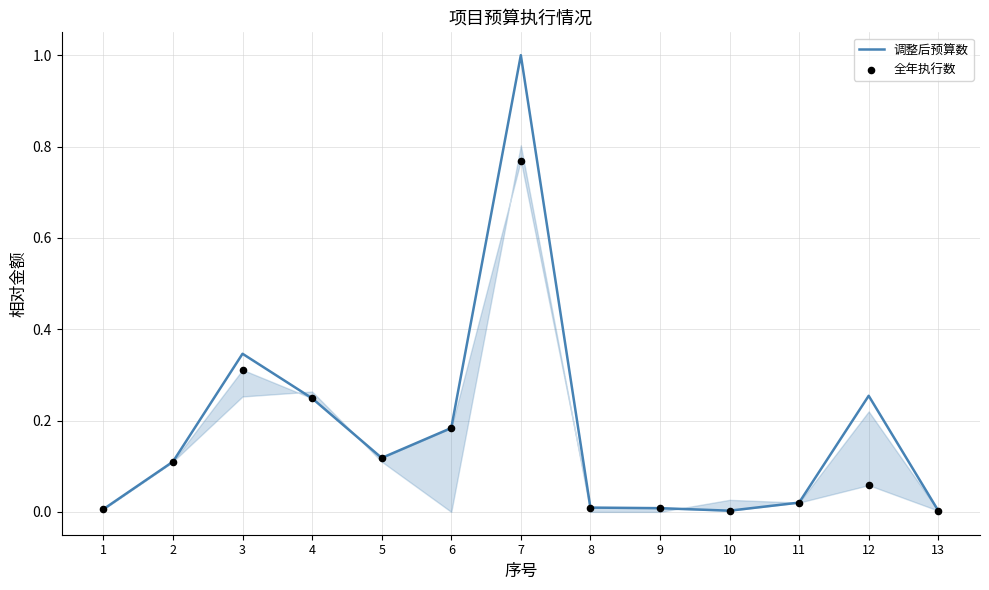

At which category is the sum across all series the highest?

7